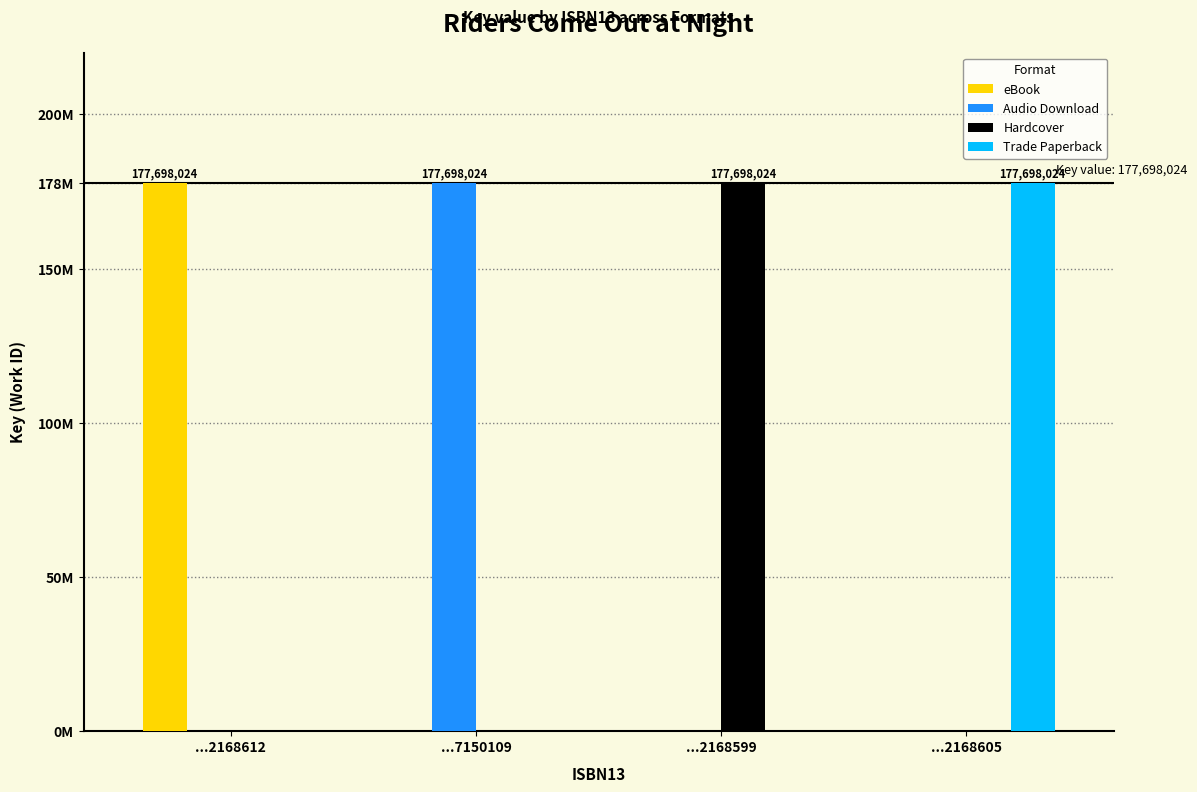

Read the eBook value at ...2168612, to the nearest 10.

177698020